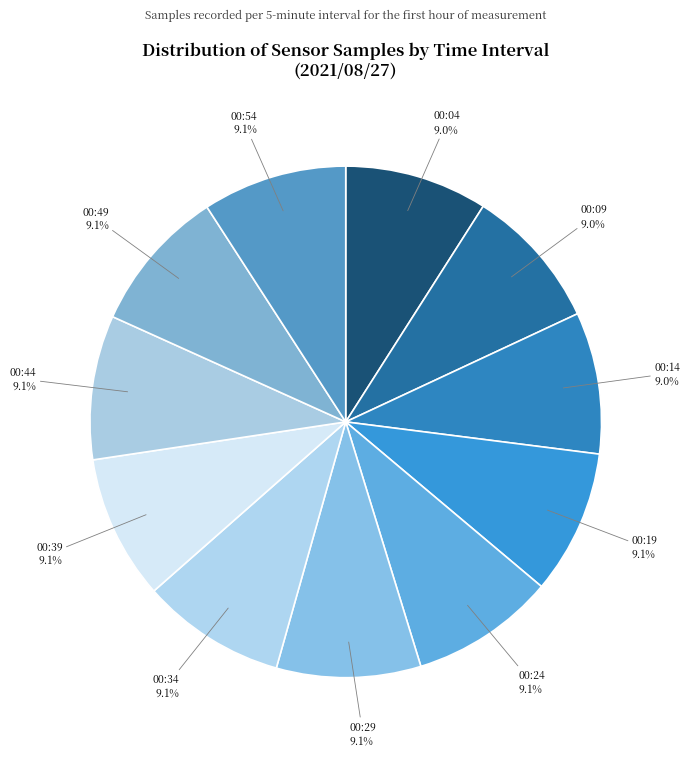

How many segments does this pie chart have?

11